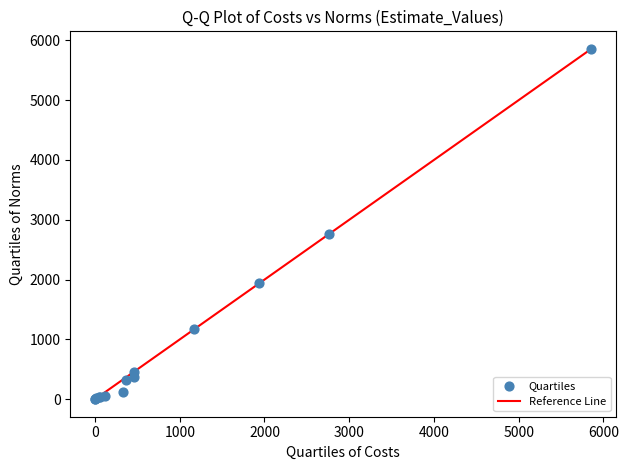

What Y value in the scatter plot is closest to 2929?

2766.5